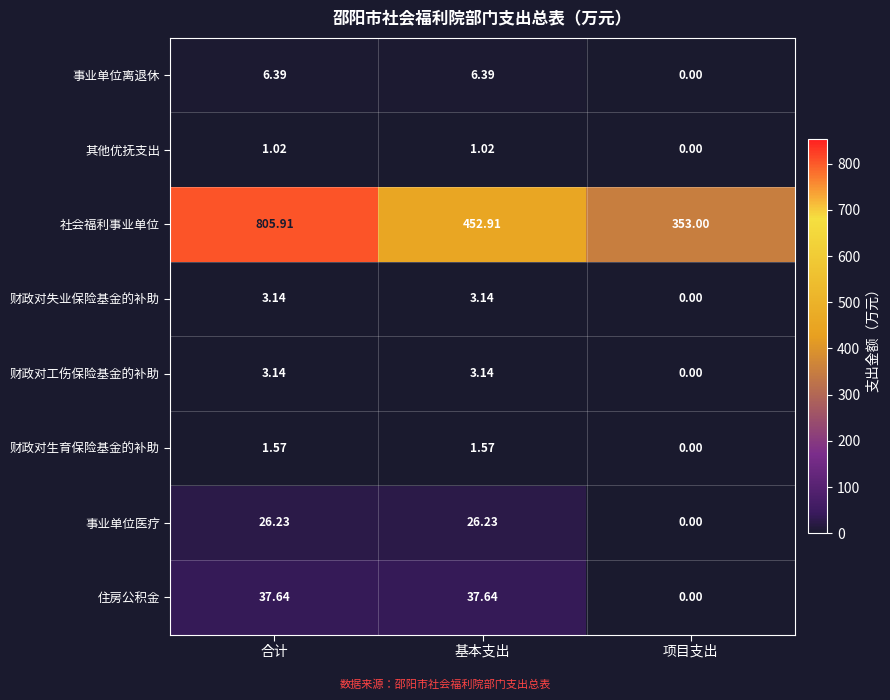

Which series has the largest total across all categories?

社会福利事业单位